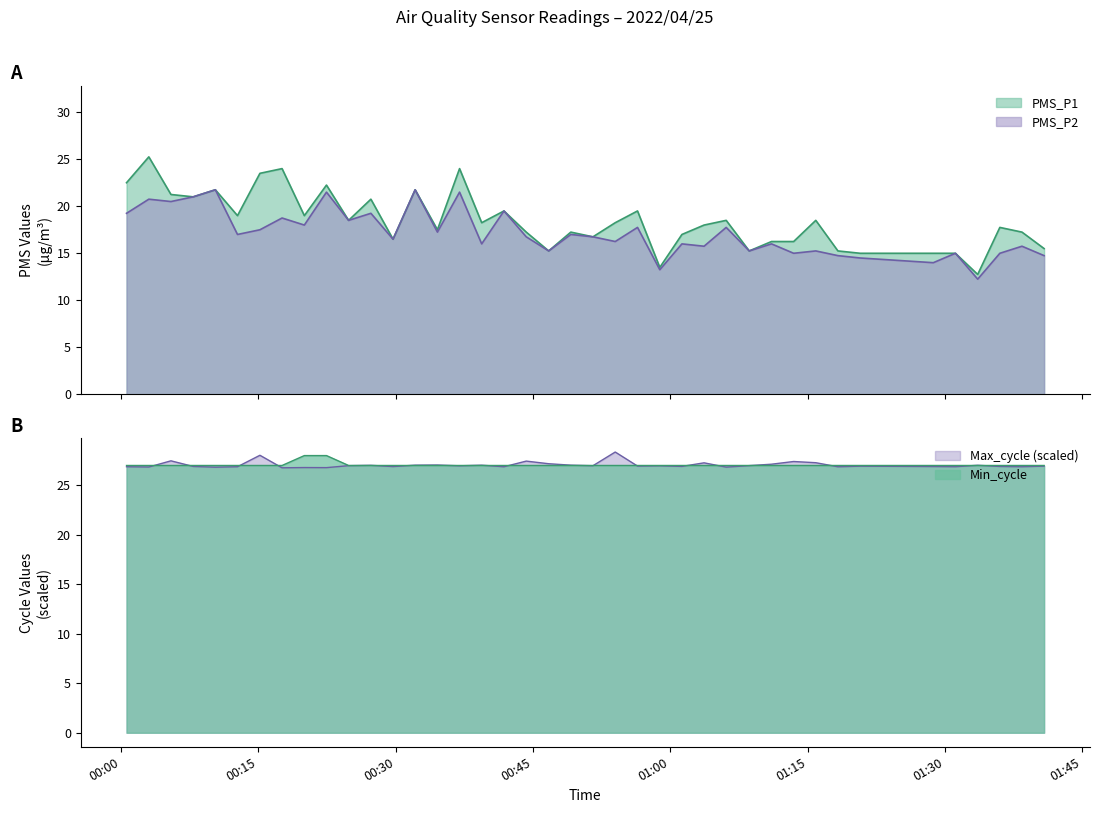

What is the label of the 9th point from the left?

2022/04/25 00:20:02